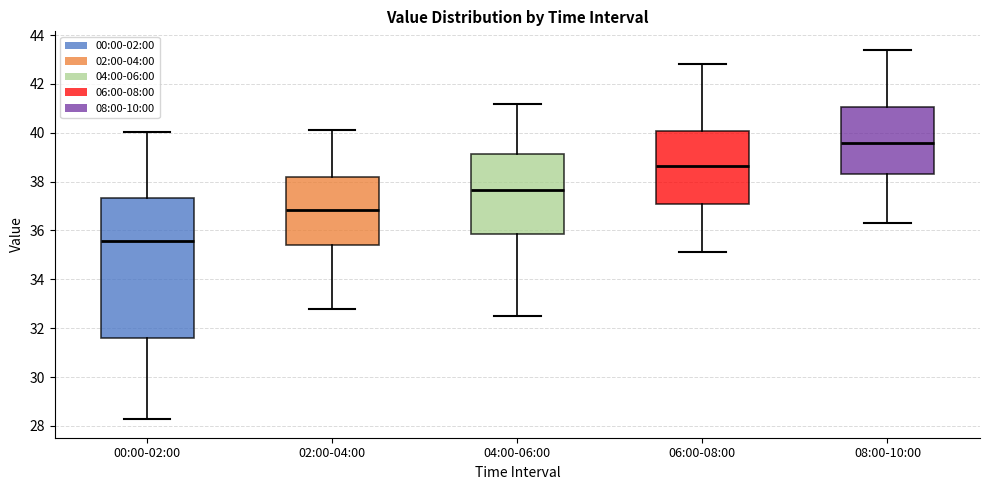

Comparing the boxes themselves (not the whiskers), which one is the tallest?

00:00-02:00